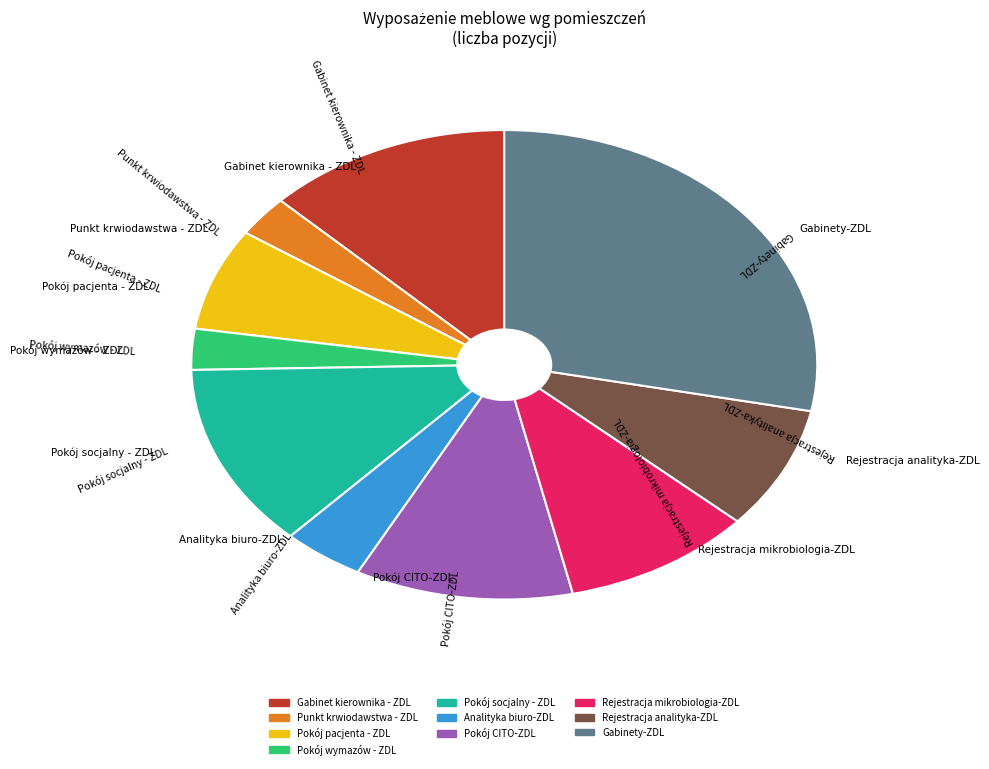

Does Pokój socjalny - ZDL represent more than half of the total?

No